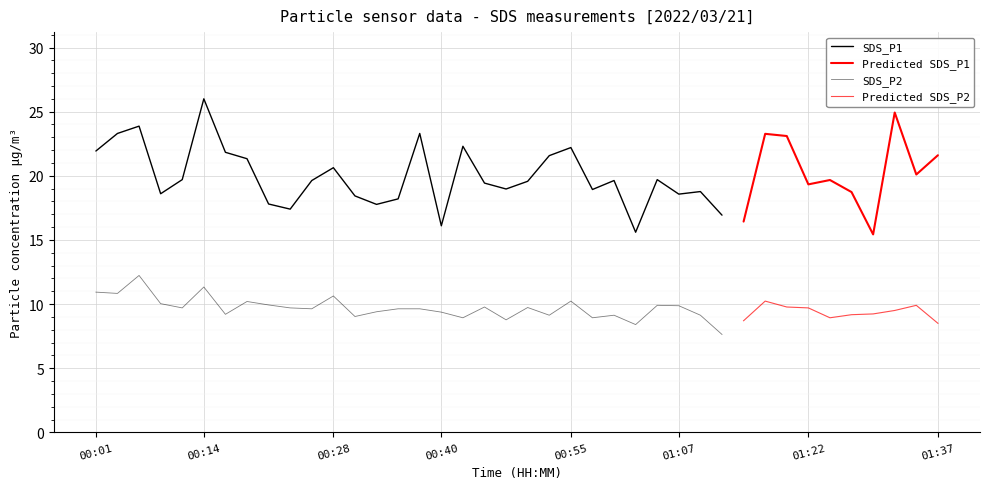

At which label does SDS_P2 reach its minimum?

01:12